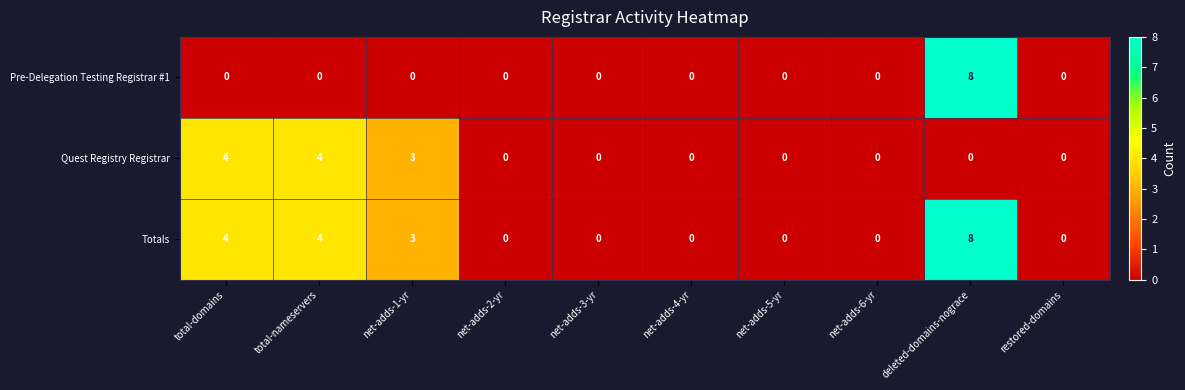

What is the difference between the maximum and minimum values in the Quest Registry Registrar series?

4